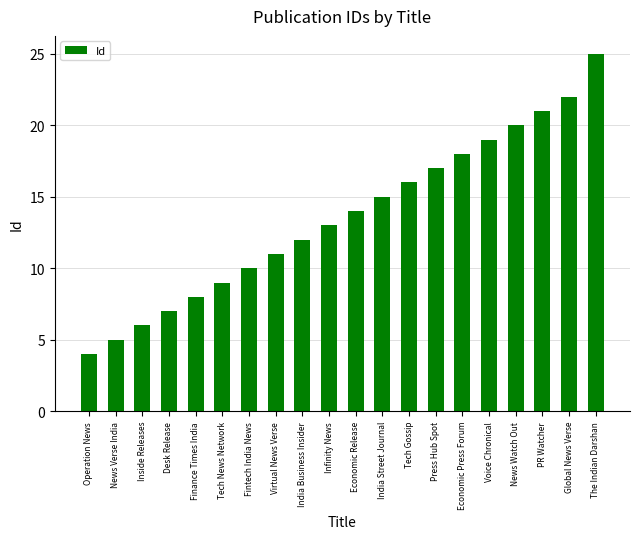

Read the value at Voice Chronical.

19